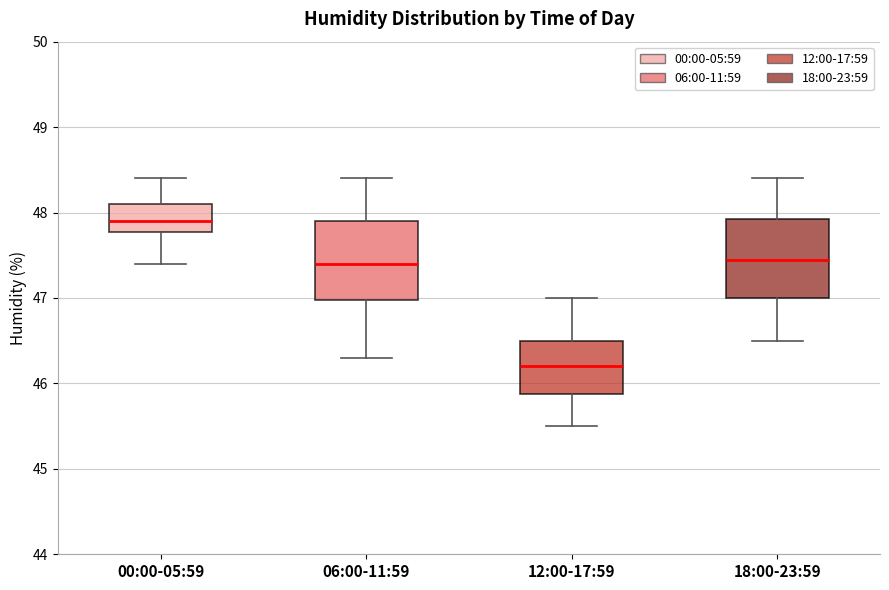

Reading left to right, transcribe this box plot: for each box, give where its median line is, the range the box spans, and where its two whiskers end, as read against the y-axis. The values are not printed on the chart, so give them approximately, as read against the axis.

00:00-05:59: median 47.9, box 47.8 to 48.1, whiskers 47.4 to 48.4
06:00-11:59: median 47.4, box 47.0 to 47.9, whiskers 46.3 to 48.4
12:00-17:59: median 46.2, box 45.9 to 46.5, whiskers 45.5 to 47.0
18:00-23:59: median 47.5, box 47.0 to 47.9, whiskers 46.5 to 48.4